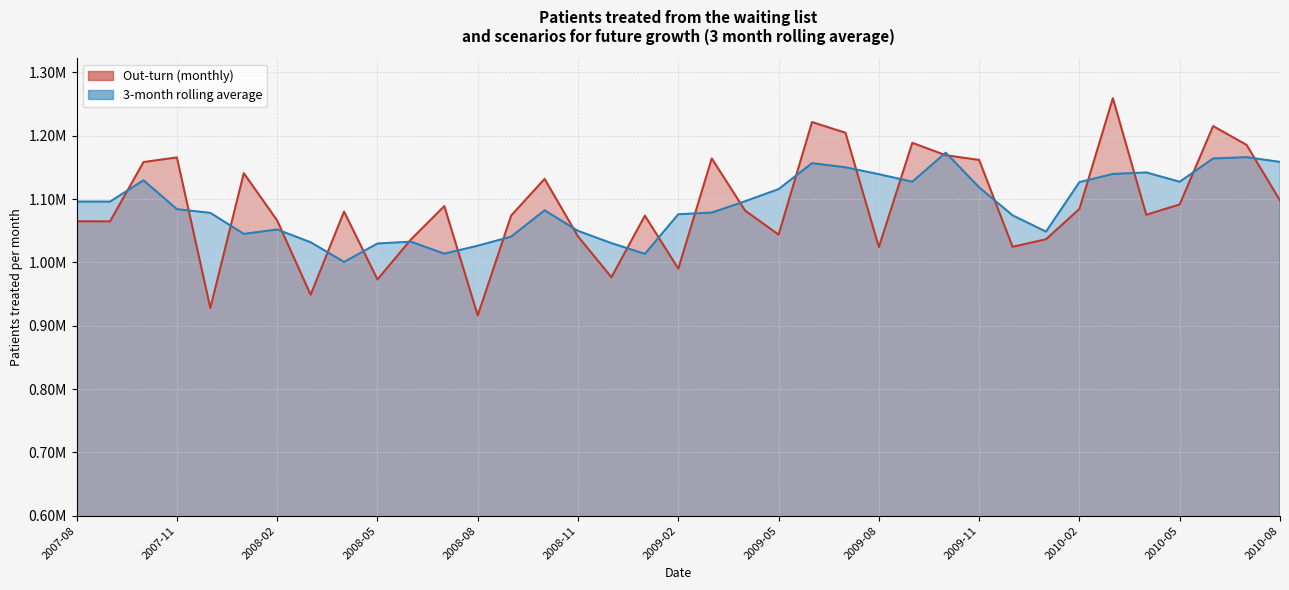

List the series in order of their overall mean, lowest first.

Out-turn (monthly), 3-month rolling average